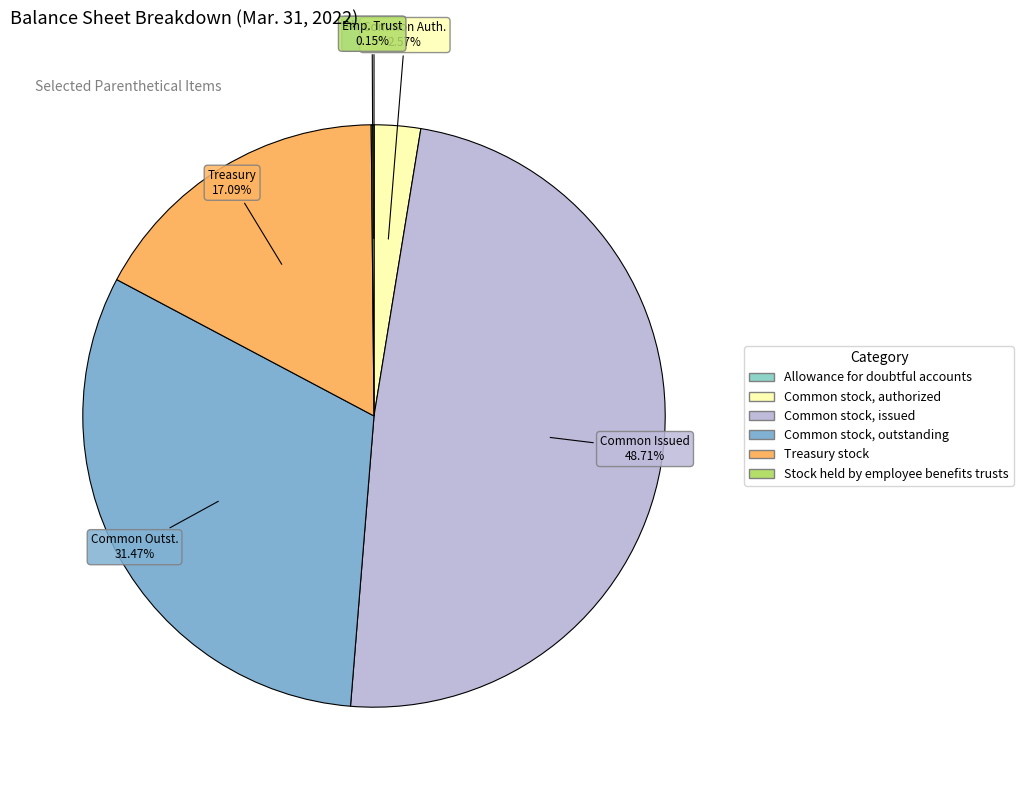

Is there a majority slice in this chart?

No